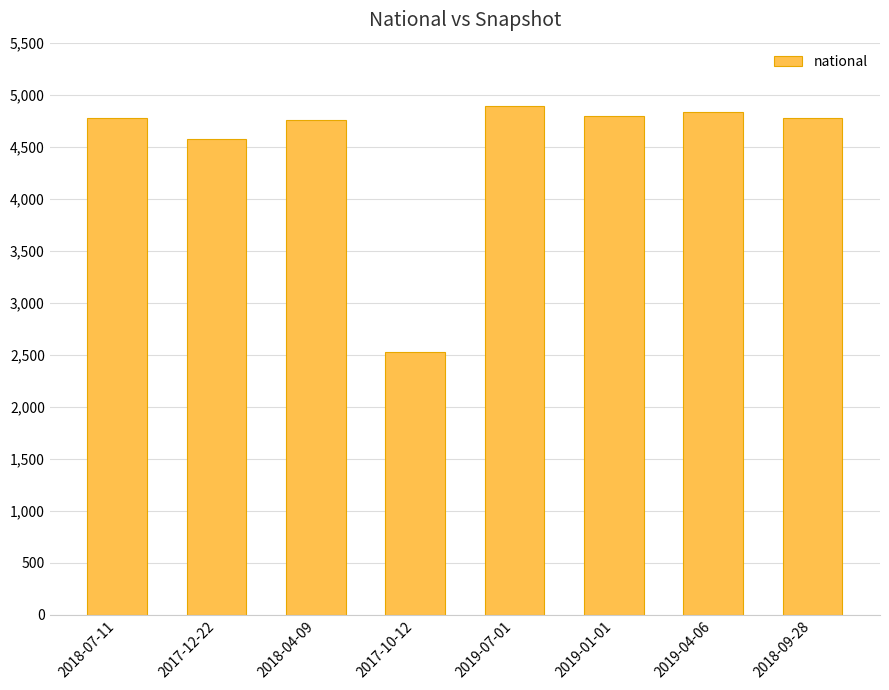

What is the average value?

4491